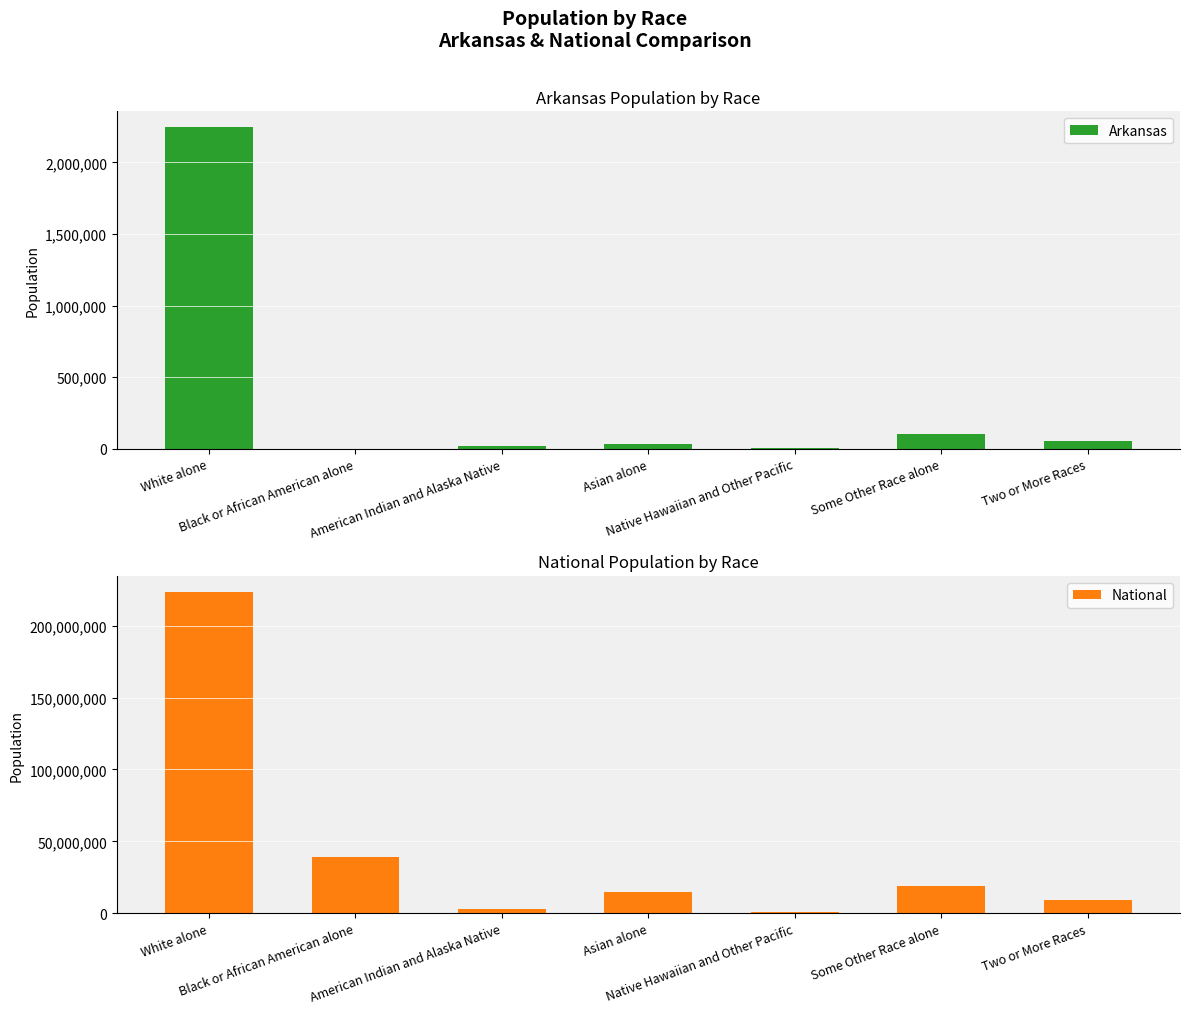

What is the value of the Arkansas bar at the 4th from the left?

36102